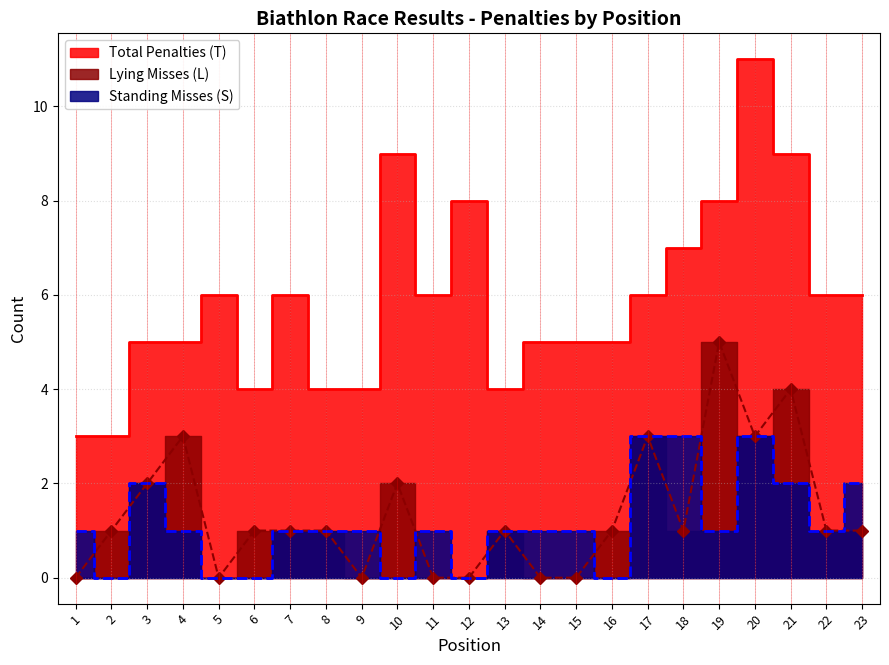

Where is Standing Misses (S) nearest to the value 1?

1